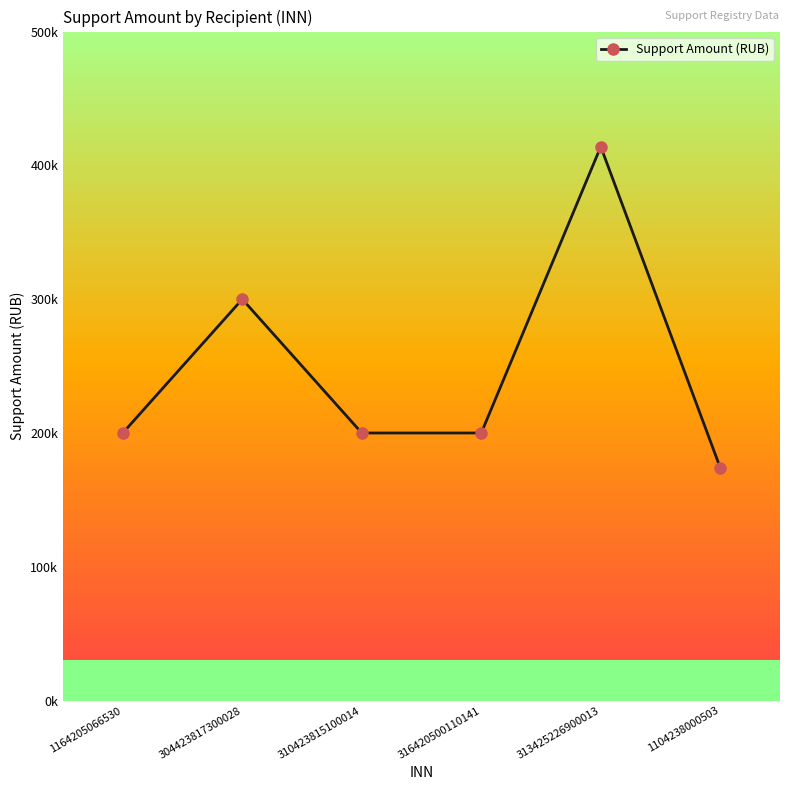

Reading left to right, what are all the values shown in this chart?

1164205066530=200000	304423817300028=300000	310423815100014=200000	316420500110141=200000	313425226900013=414000	1104238000503=174000